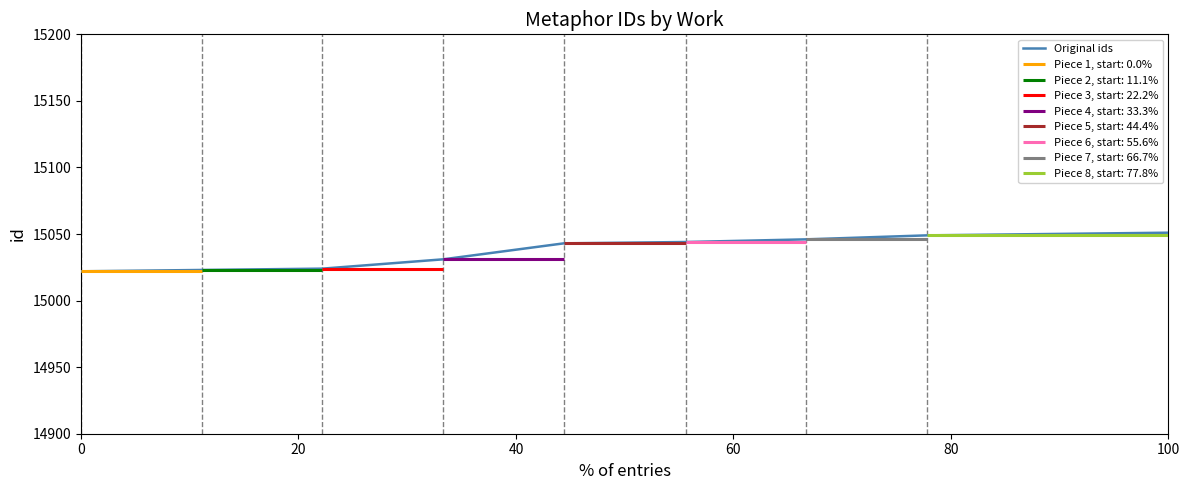

What is the smallest value displayed?

15022